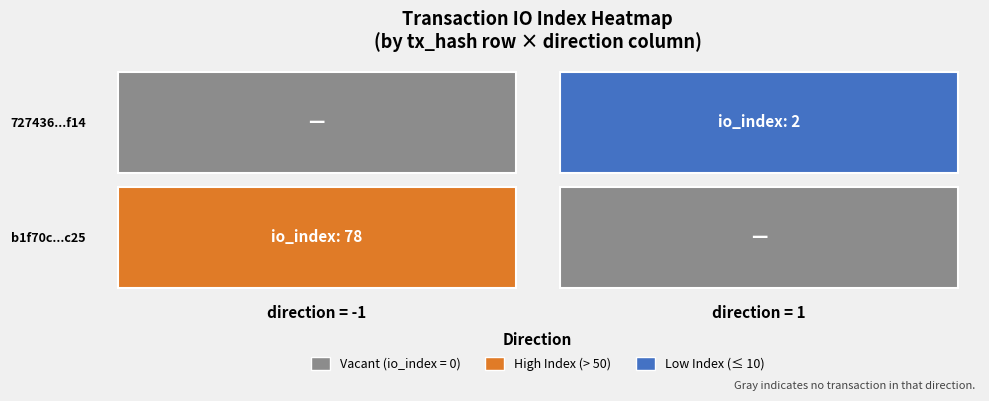

Rank the series at io_index from highest to lowest value.

b1f70c397f9d9d9f450953150a60666f7cfcc25, 727436d85a6b1dca5f5372d2e0063622cff6f14